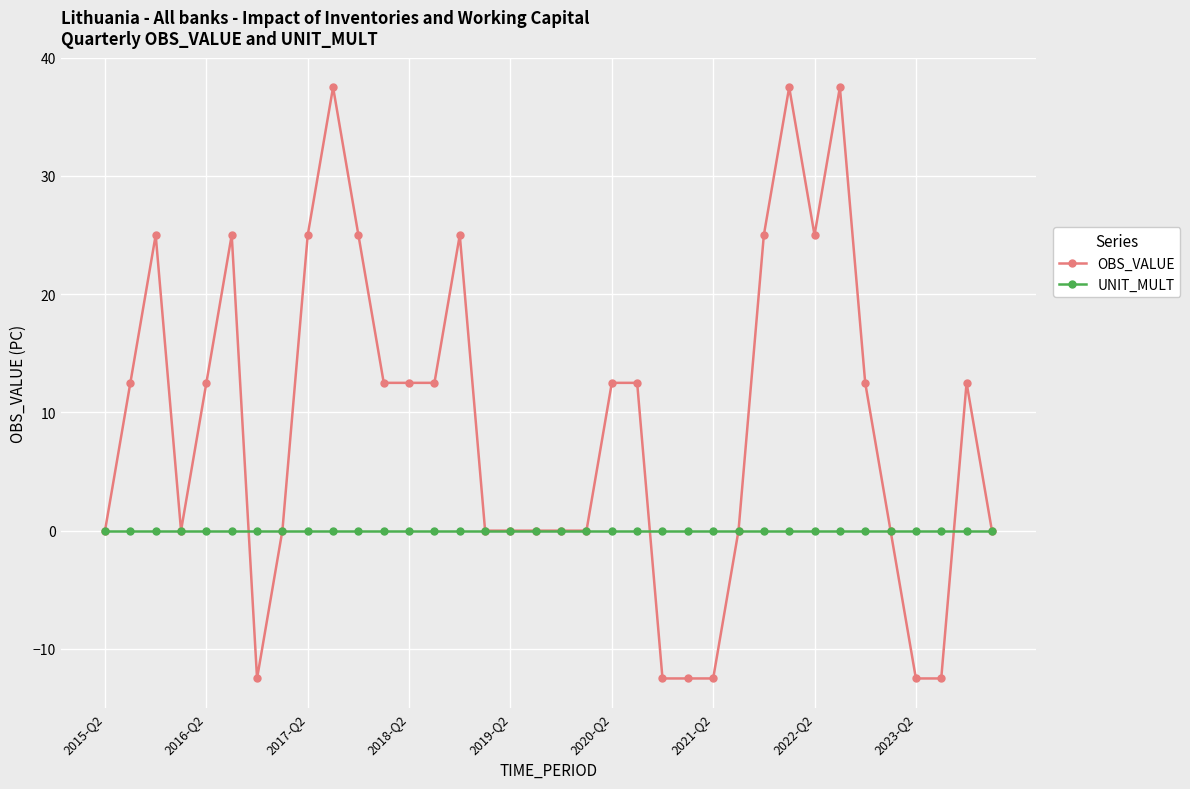

What is the average value of the OBS_VALUE series?

9.0